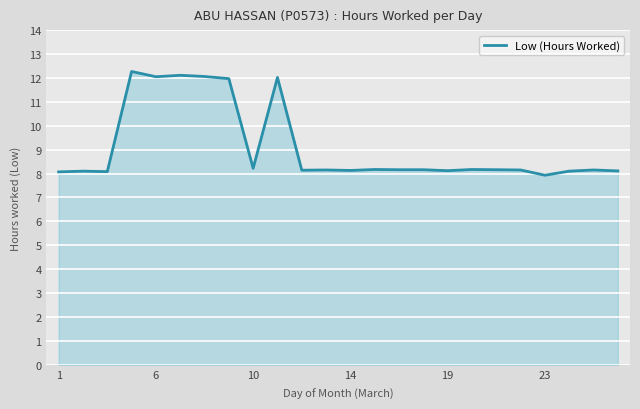

What is the maximum value shown in the chart?

12.3